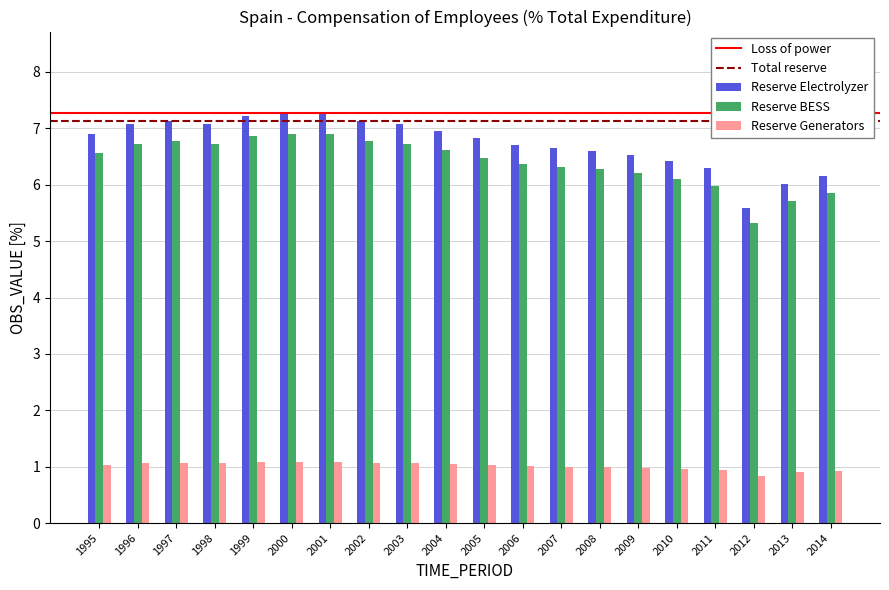

What is the highest value of the Reserve Generators series?

1.1